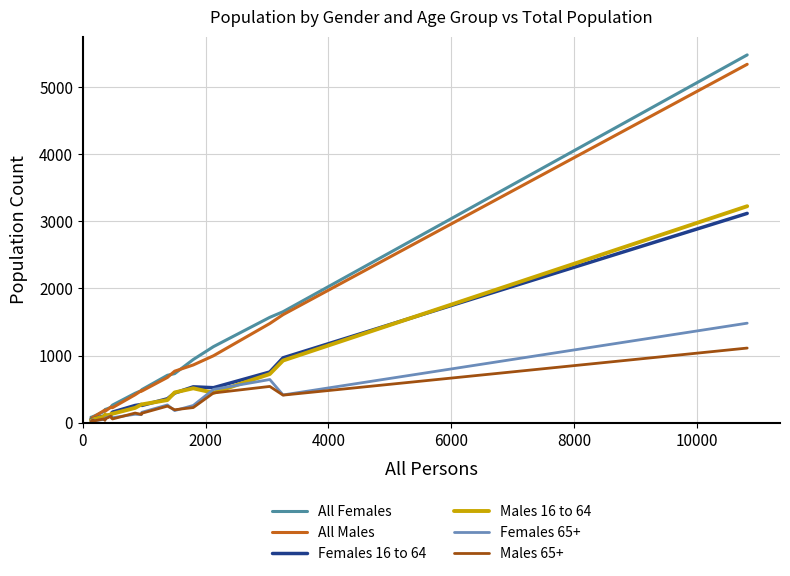

At how many categories does at least one series exceed 3602?

1